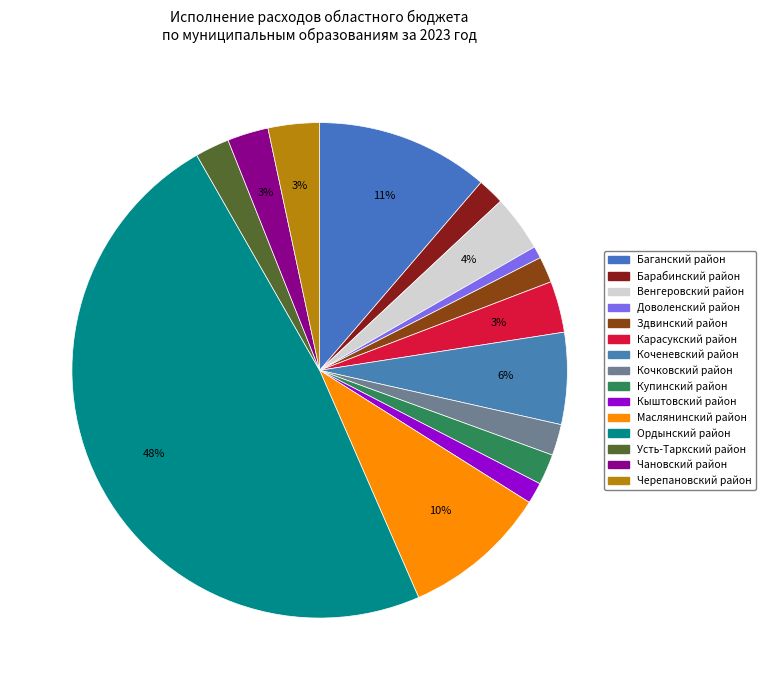

To the nearest percent, what portion does Черепановский район represent?

3%